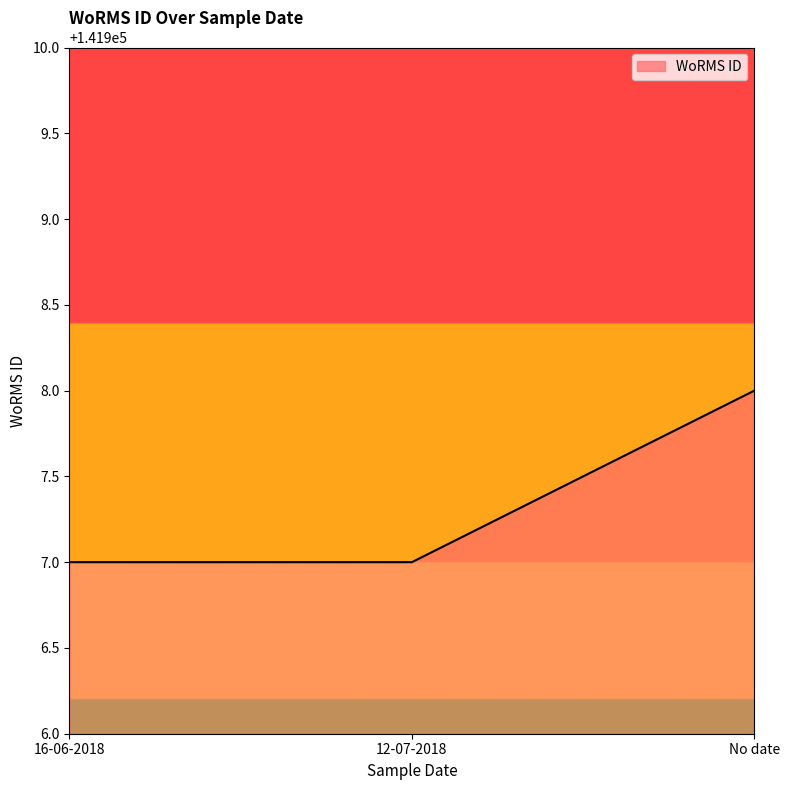

What position from the left is 12-07-2018?

2